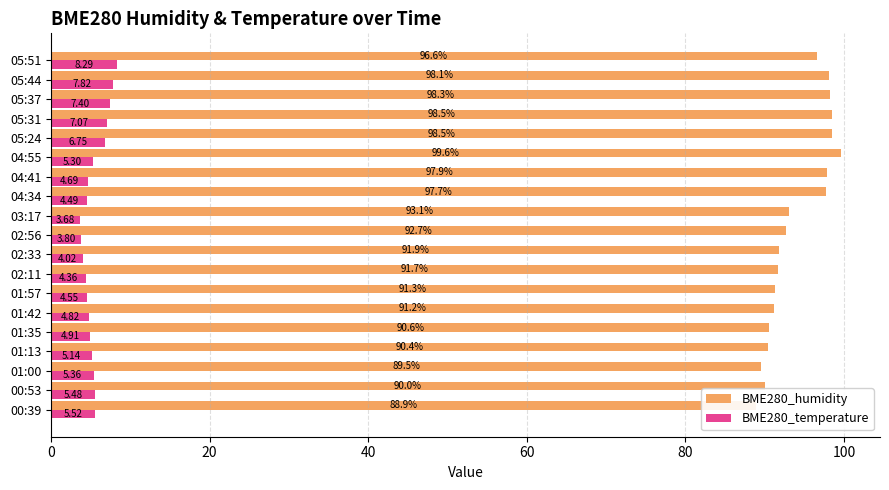

At how many categories does at least one series exceed 13?

19